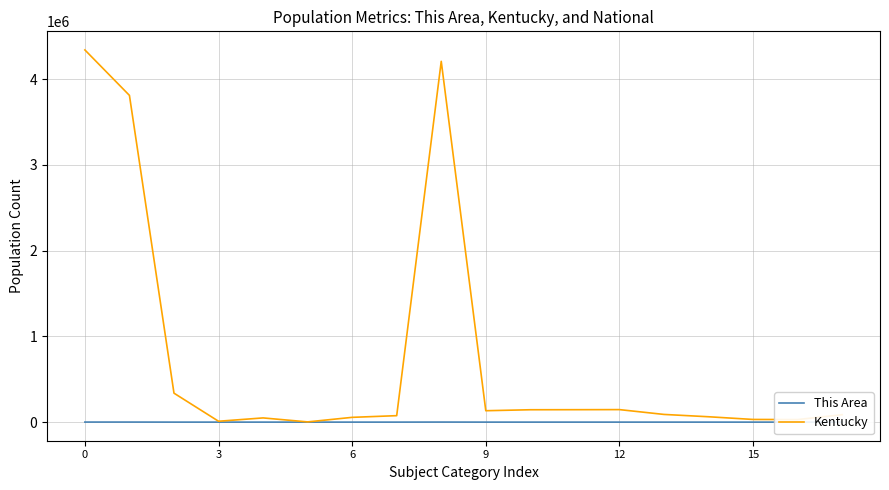

What is the greatest value displayed?

4339367